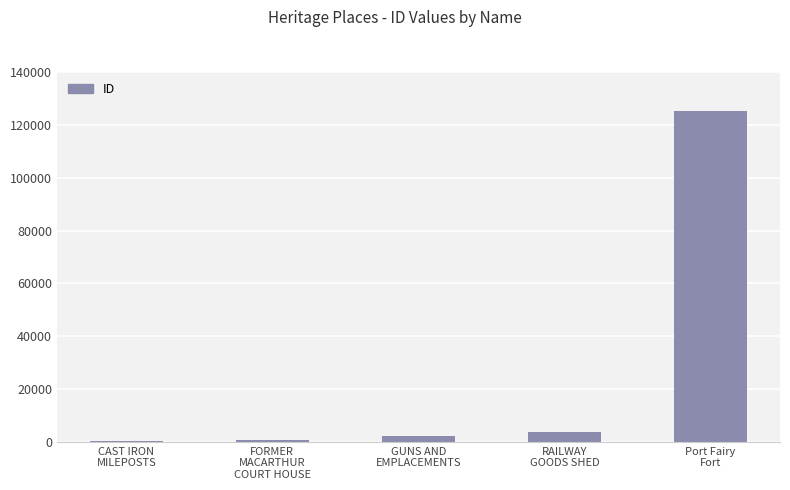

What is the sum of all values?

132421